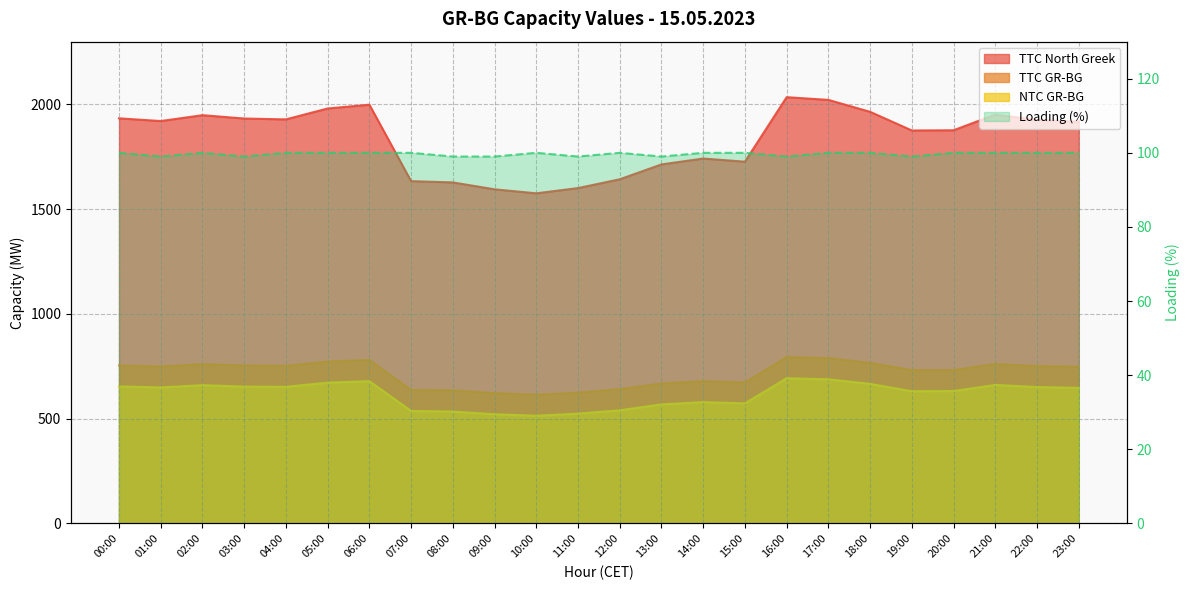

Where does the TTC North Greek series first go above 1921?

00:00